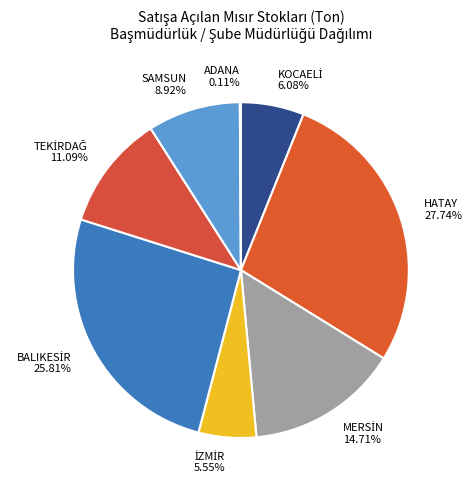

What is the largest slice in the pie chart?

HATAY